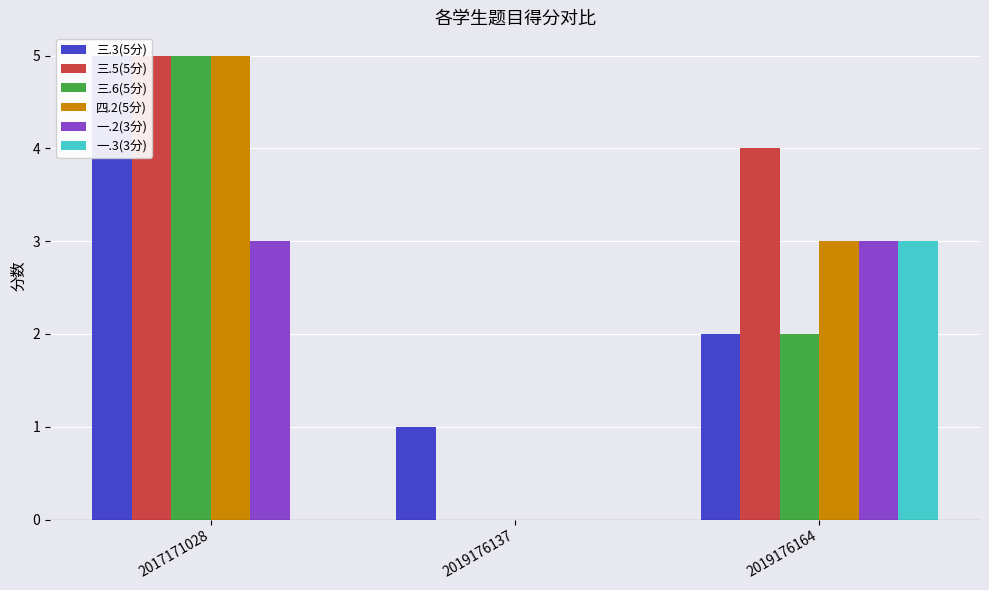

How many 三.6(5分) values are between 0 and 5?

3